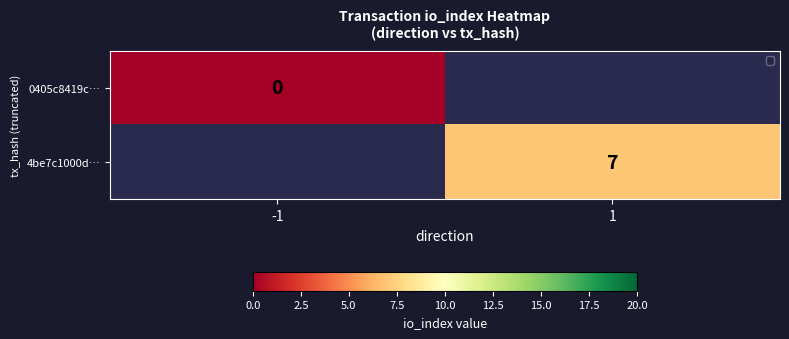

Between 1 and -1, which is larger?

-1